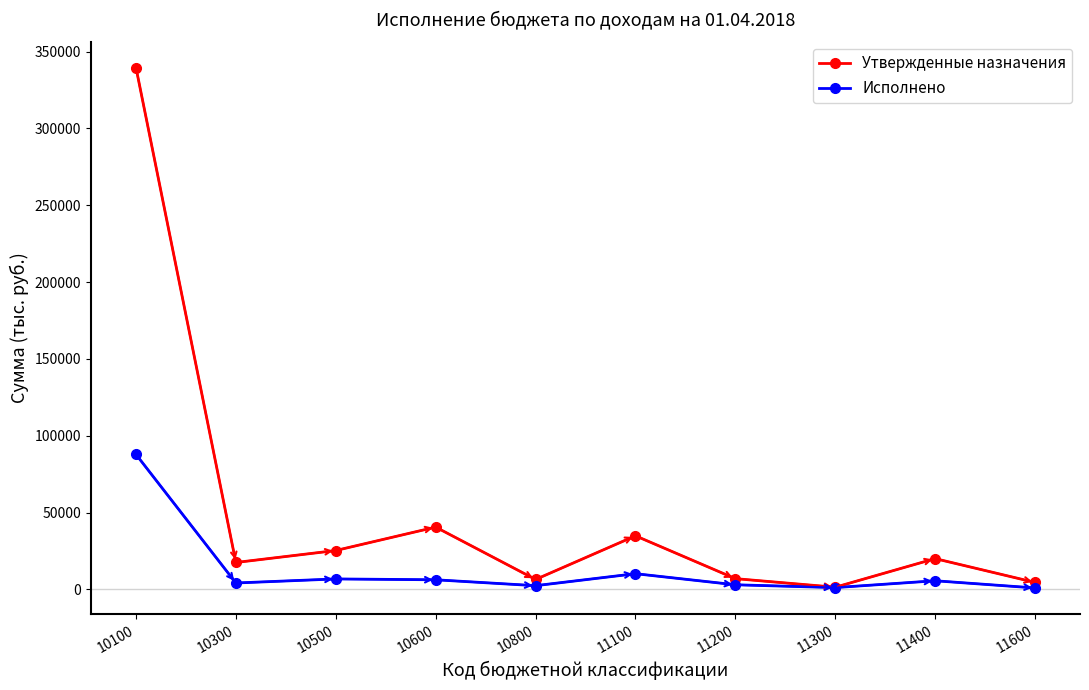

True or false: Исполнено has a value of 10198.5 at 11100.

True